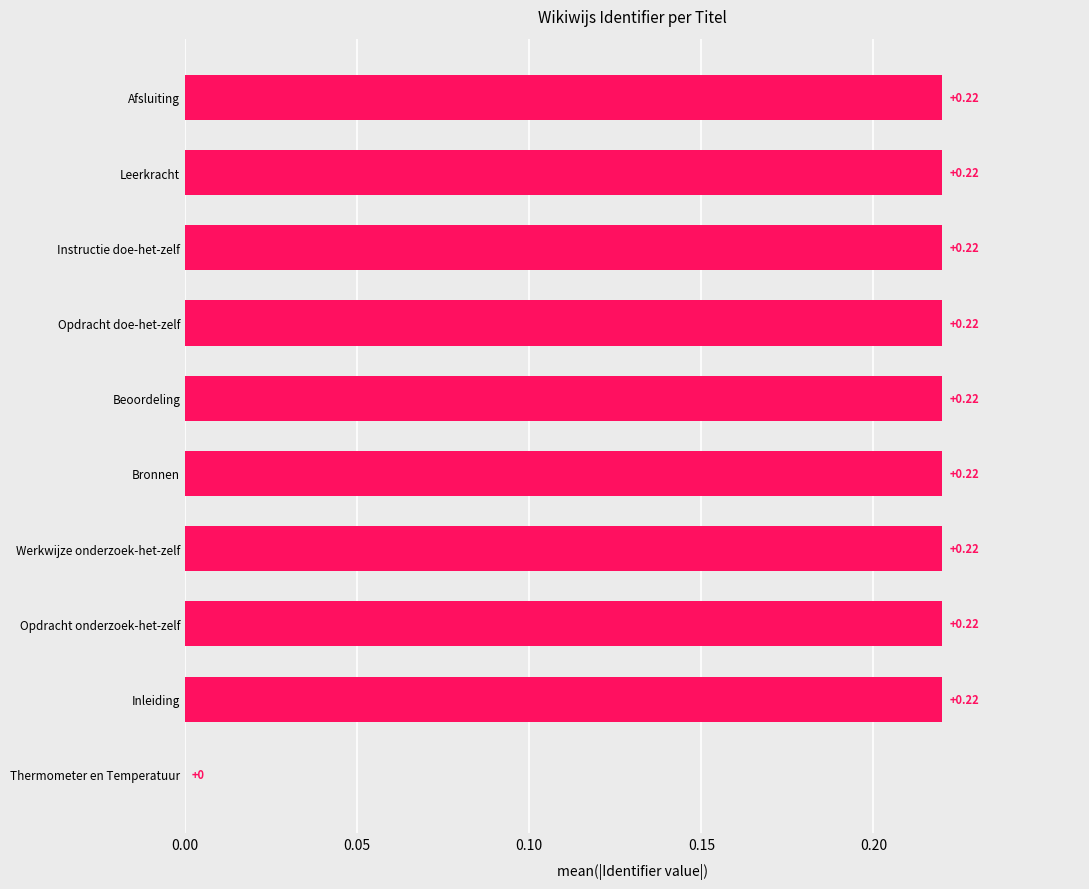

Count the values in the range 0 to 1.

10